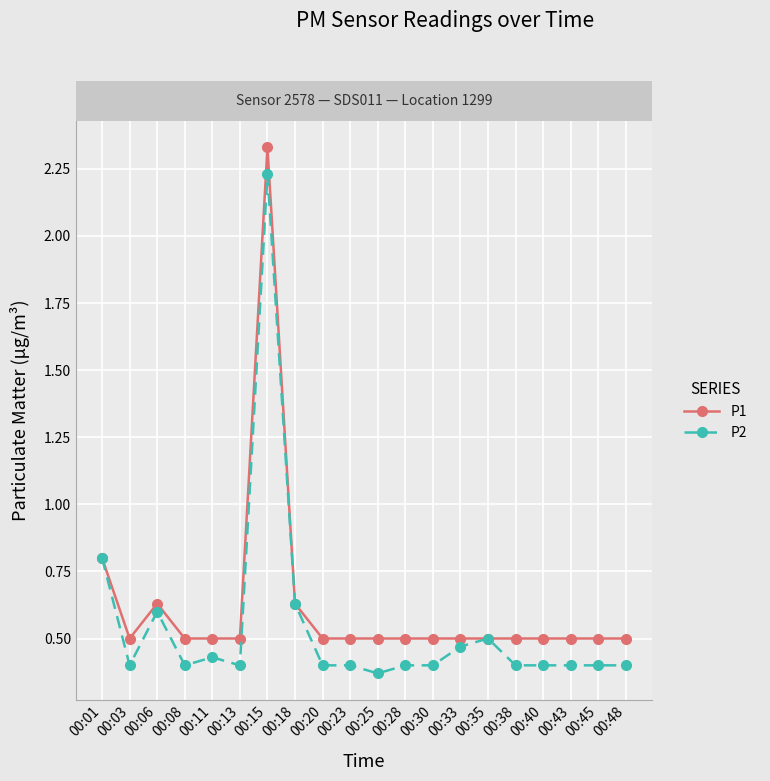

Rank the series by their maximum value, from highest to lowest.

P1, P2